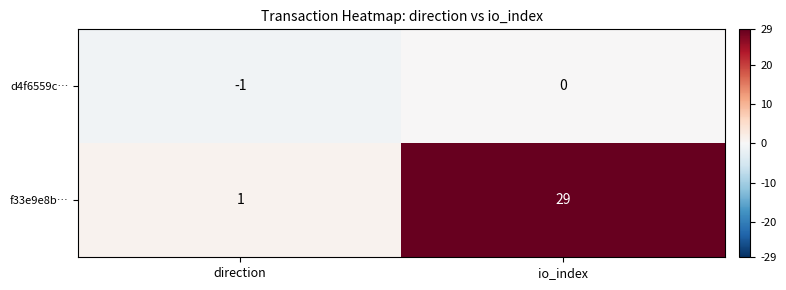

Which series has the widest spread of values?

f33e9e8b…